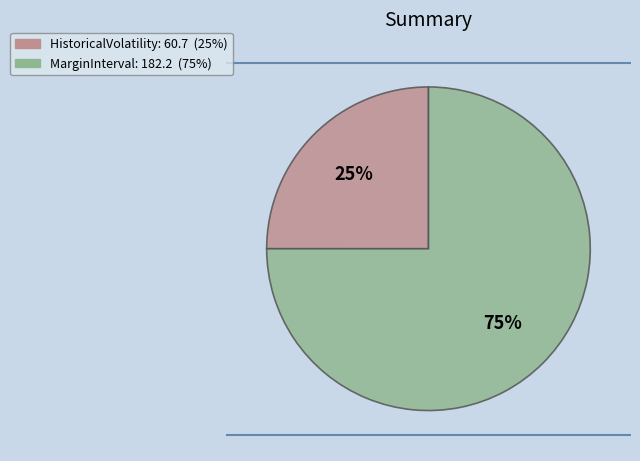

To the nearest percent, what is the average slice percentage?

50%